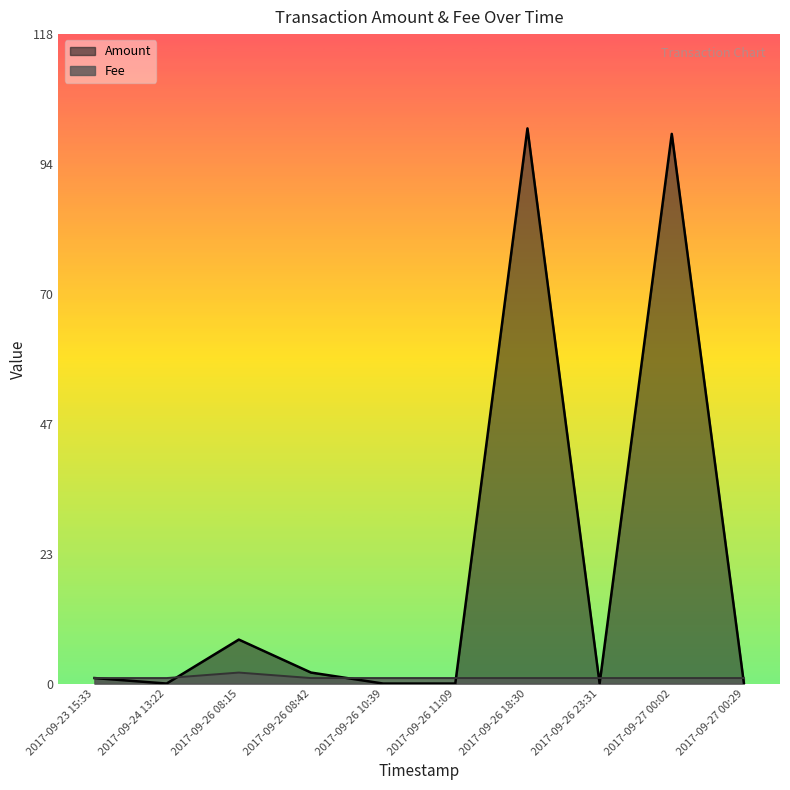

Count the number of data series in this chart.

2